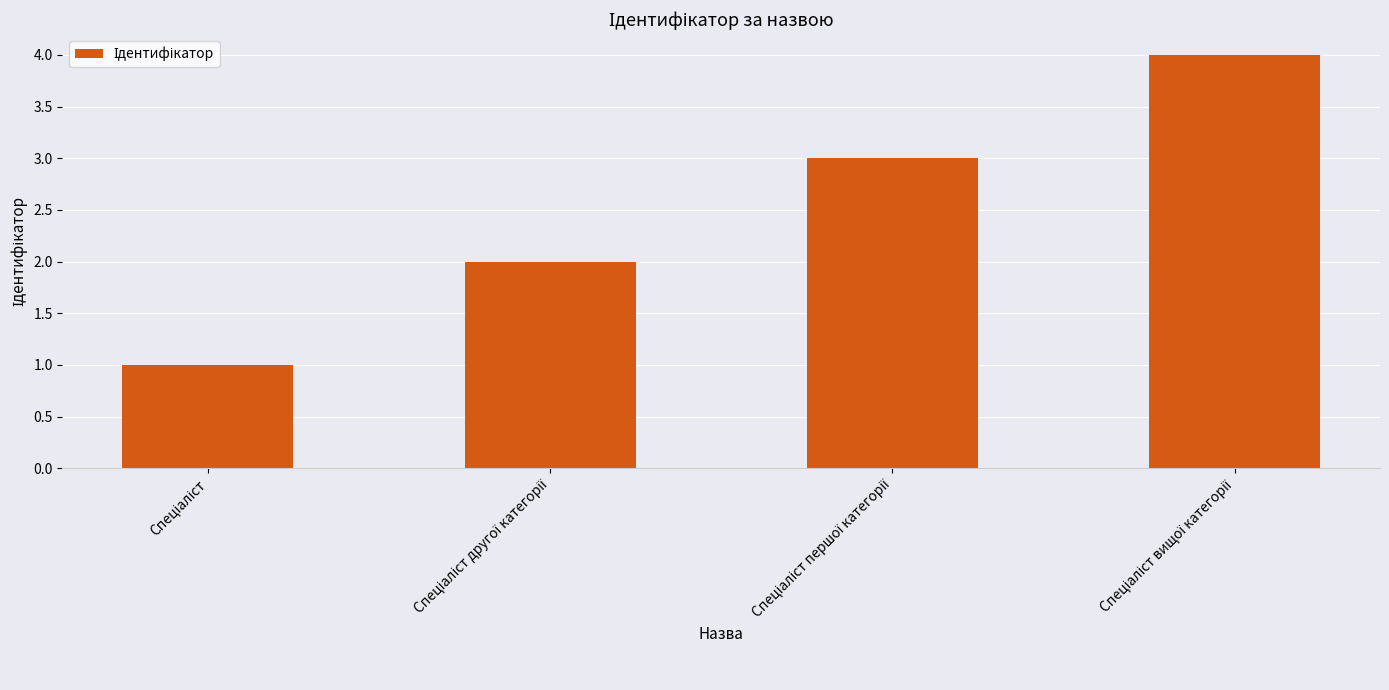

What is the difference between the second highest and minimum values?

2